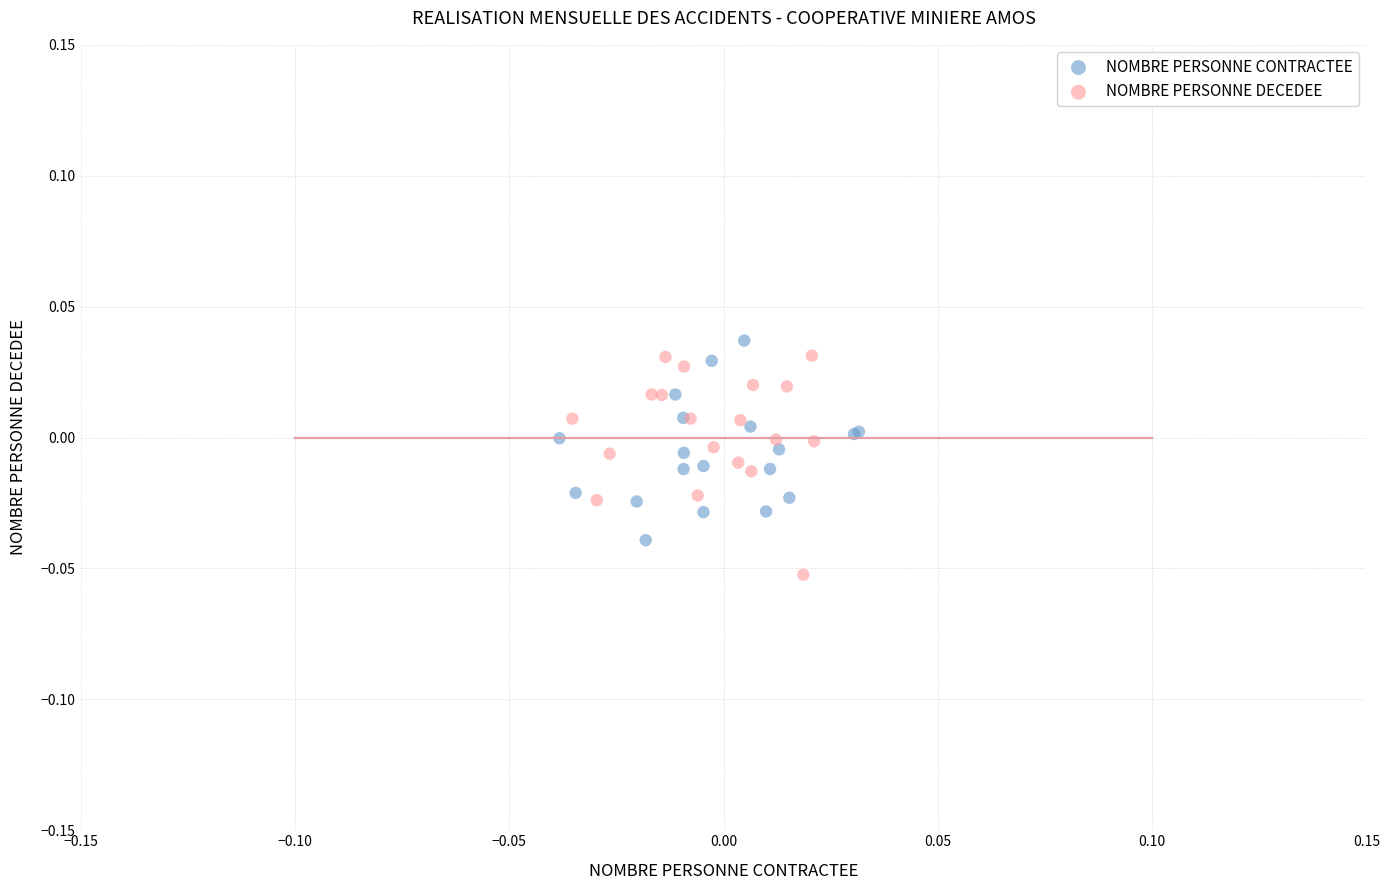

Which series contains the lowest Y value?

NOMBRE PERSONNE DECEDEE